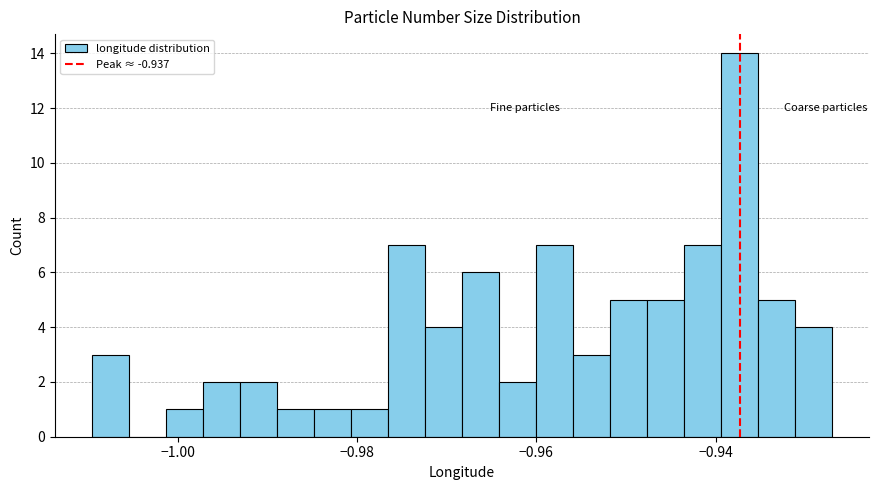

Around what value on the x-axis is the tallest bar? Give the approximate position of its centre, as read against the axis.

-0.938